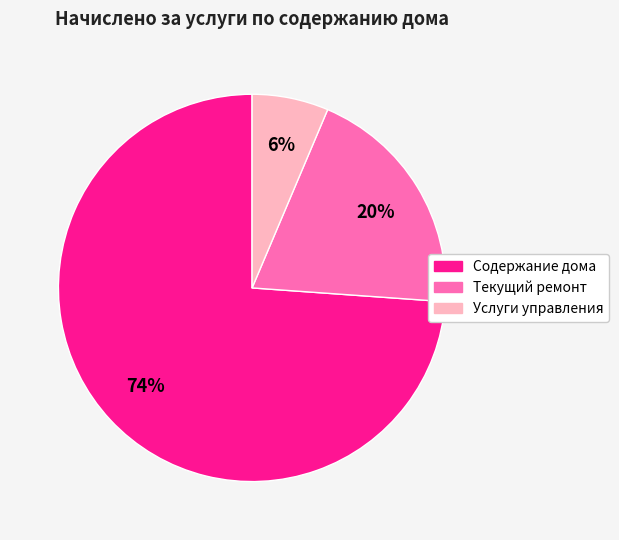

To the nearest percent, what is the average slice percentage?

33%